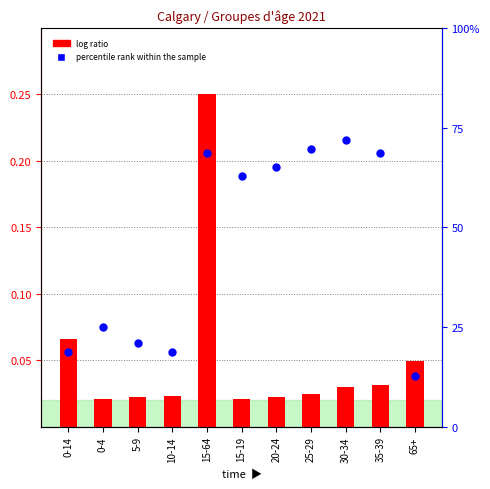

At which category is the sum across all series the highest?

15-64